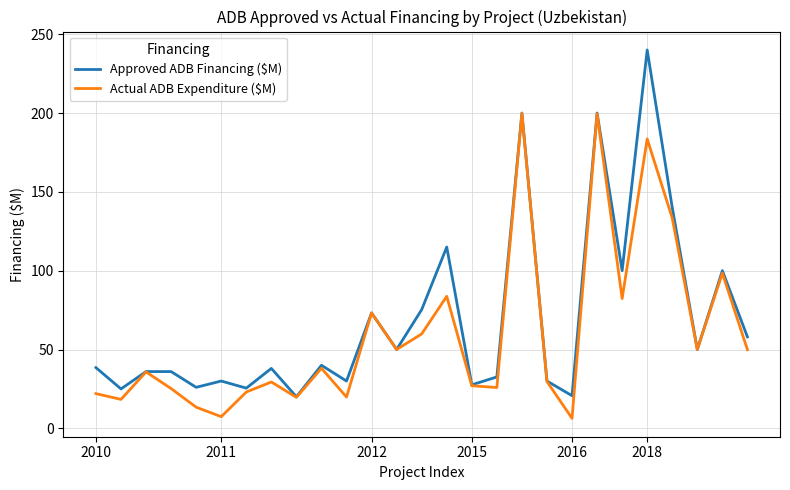

What is the minimum value for Approved ADB Financing ($M)?

20.0